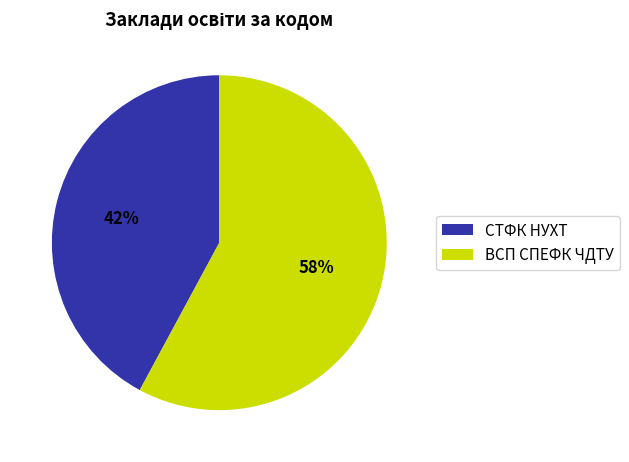

Is the sum of ВСП СПЕФК ЧДТУ and СТФК НУХТ greater than half?

Yes